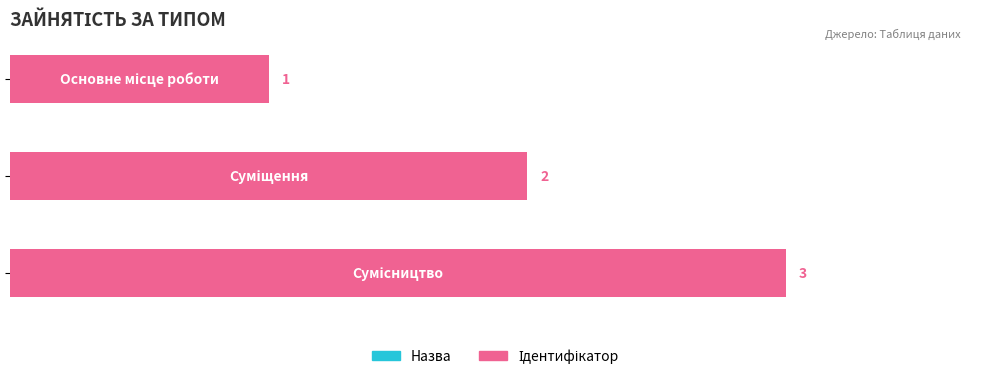

What is the sum of all values?

6